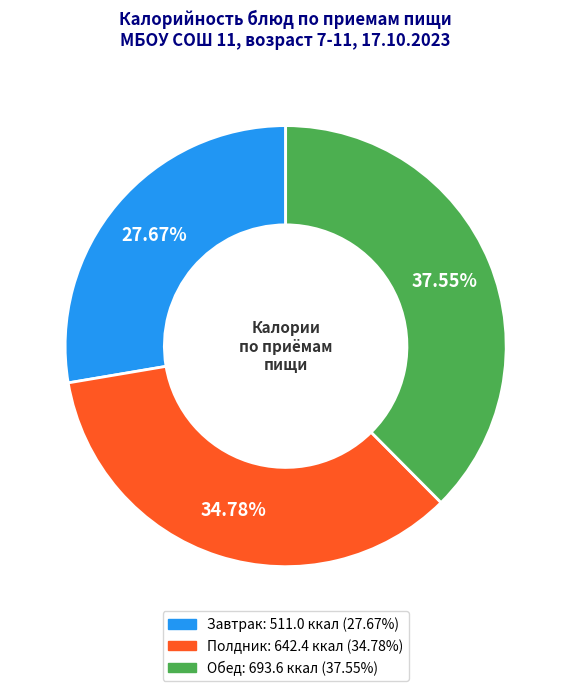

Does any single category account for the majority?

No